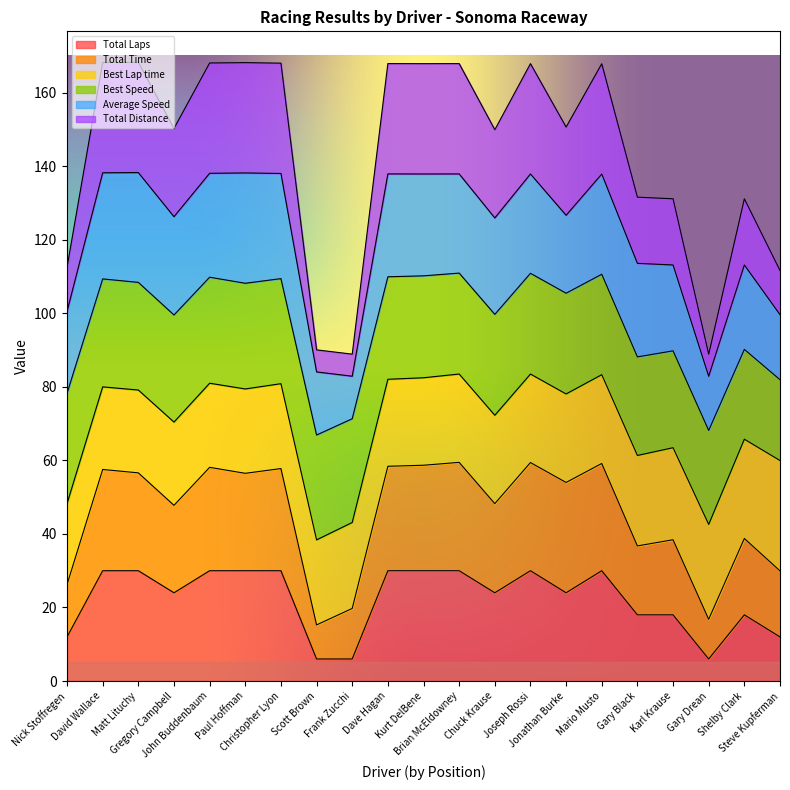

True or false: Total Distance has a value of 299.1 at Paul Hoffman.

False